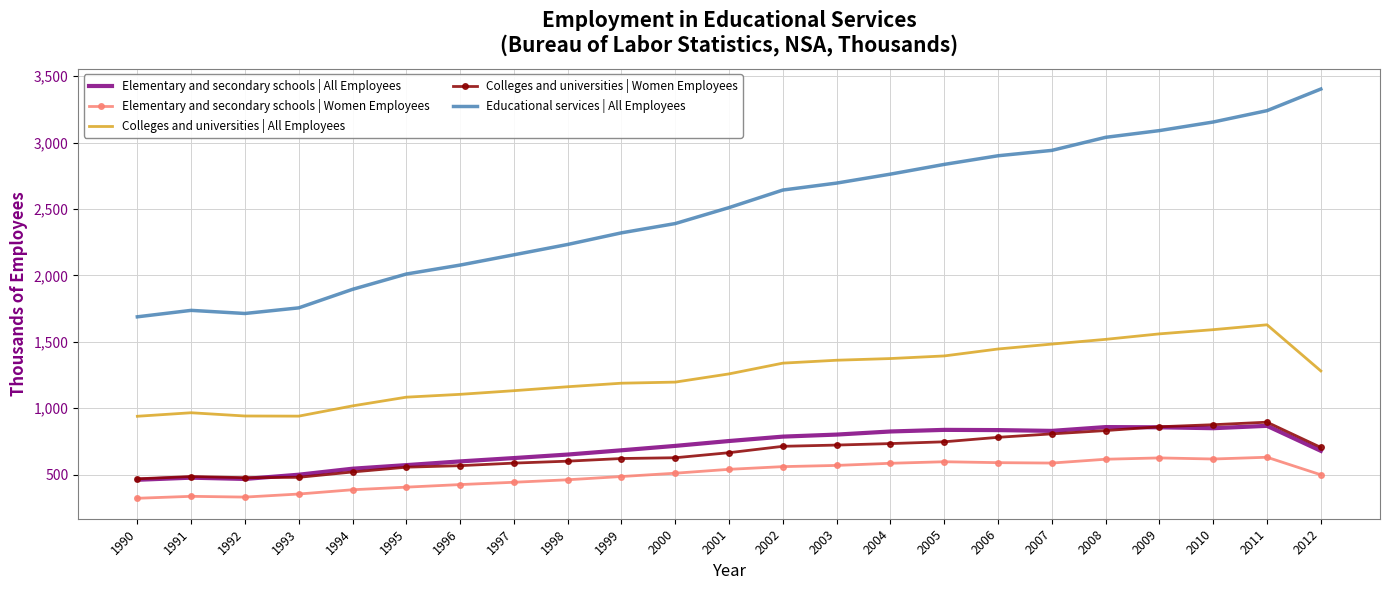

Which series has the largest total across all categories?

Educational services | All Employees